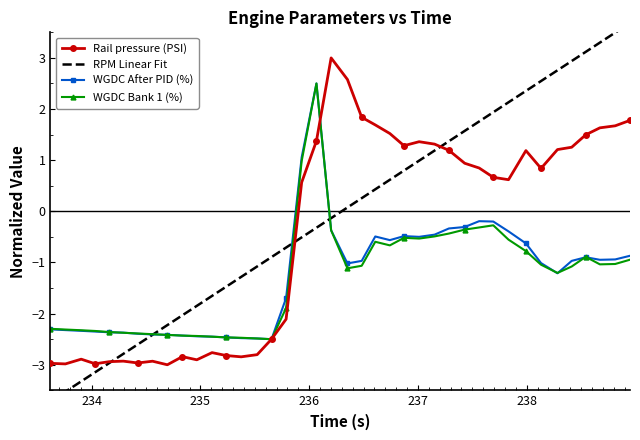

What is the lowest value of the WGDC Bank 1 (%) series?

-2.5